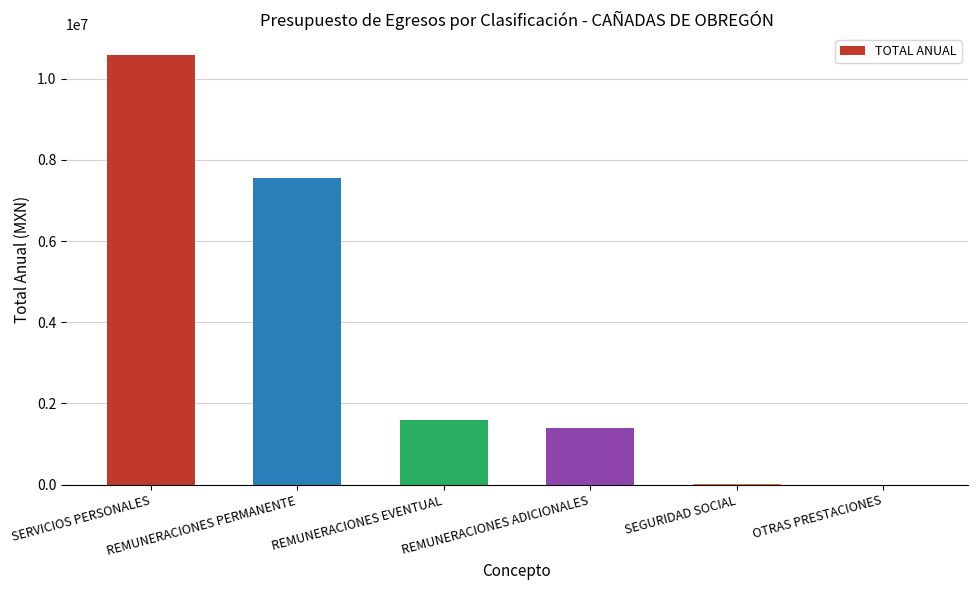

How many distinct data groups are displayed?

1